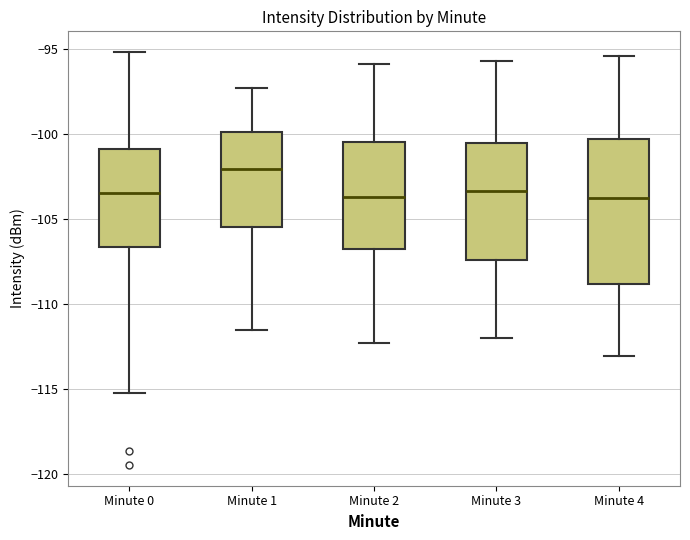

Reading left to right, transcribe this box plot: for each box, give where its median line is, the range the box spans, and where its two whiskers end, as read against the y-axis. The values are not printed on the chart, so give them approximately, as read against the axis.

Minute 0: median -103.5, box -106.5 to -101.0, whiskers -115.0 to -95.0
Minute 1: median -102.0, box -105.5 to -100.0, whiskers -111.5 to -97.5
Minute 2: median -103.5, box -107.0 to -100.5, whiskers -112.5 to -96.0
Minute 3: median -103.5, box -107.5 to -100.5, whiskers -112.0 to -95.5
Minute 4: median -104.0, box -109.0 to -100.5, whiskers -113.0 to -95.5